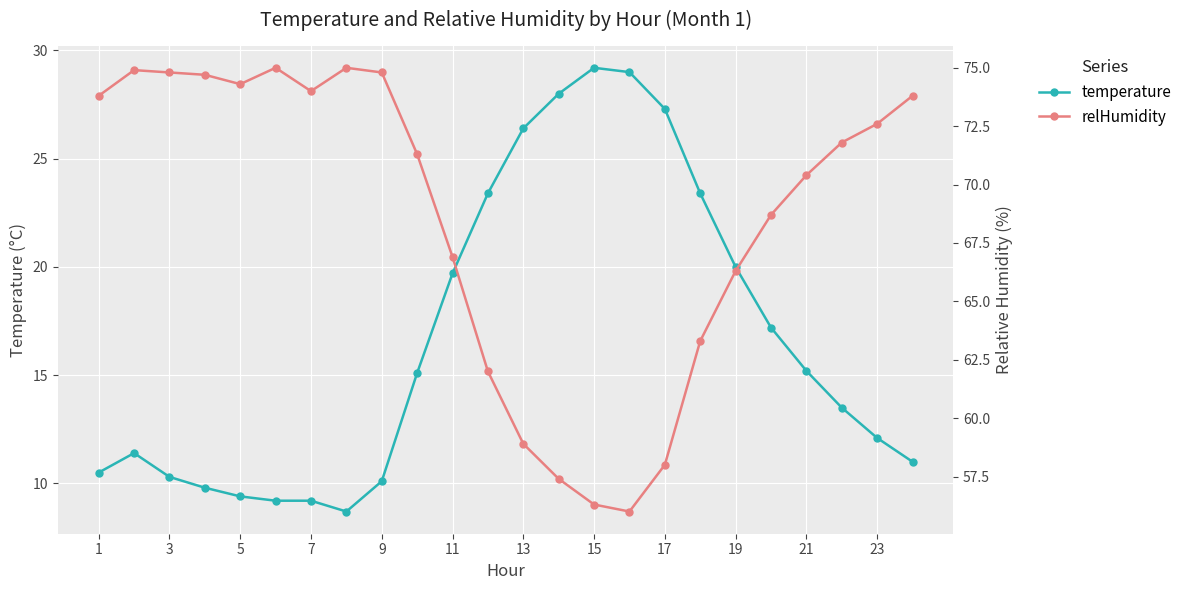

List the series in order of their peak value, highest first.

relHumidity, temperature